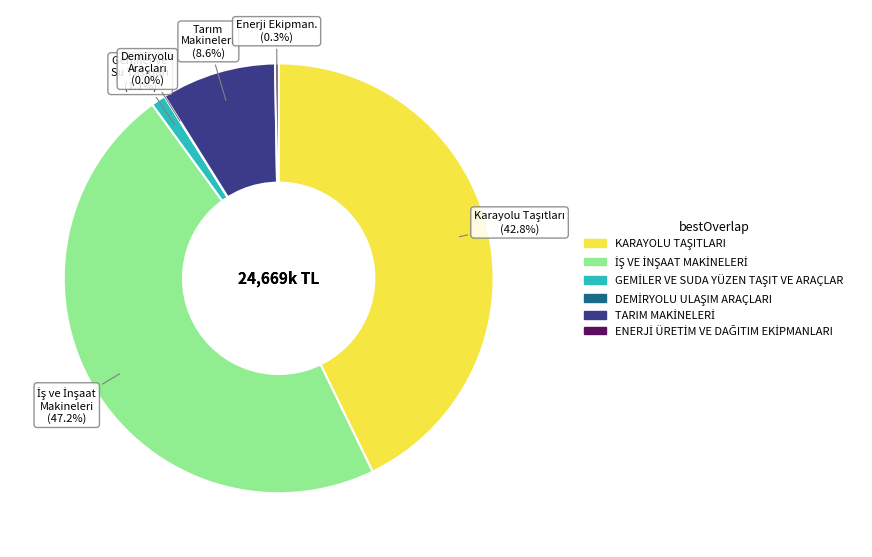

Does any single category account for the majority?

No